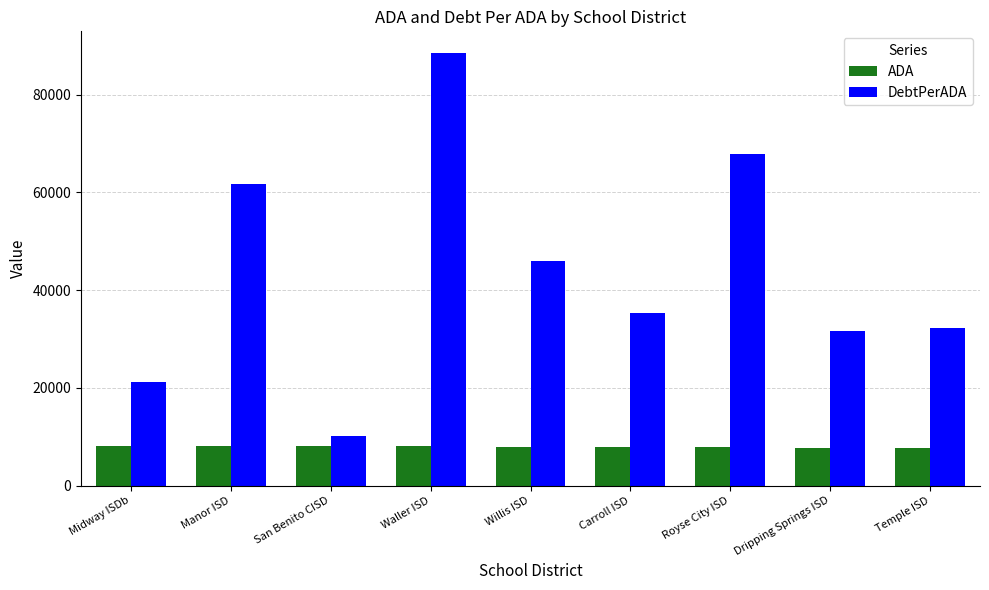

What are all the series names shown in the legend?

ADA, DebtPerADA